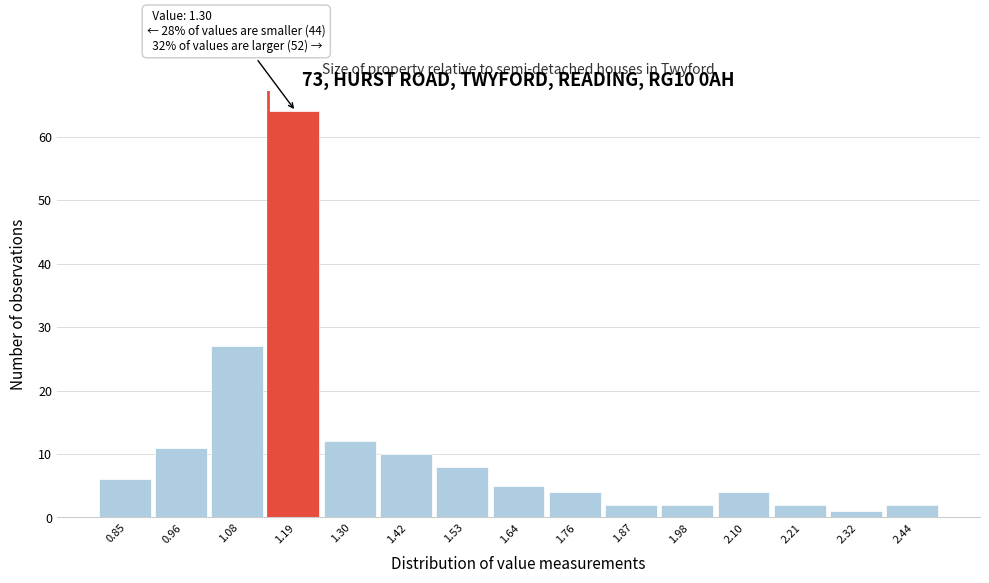

Reading left to right, transcribe all the data shown in this chart.

6	11	27	64	12	10	8	5	4	2	2	4	2	1	2